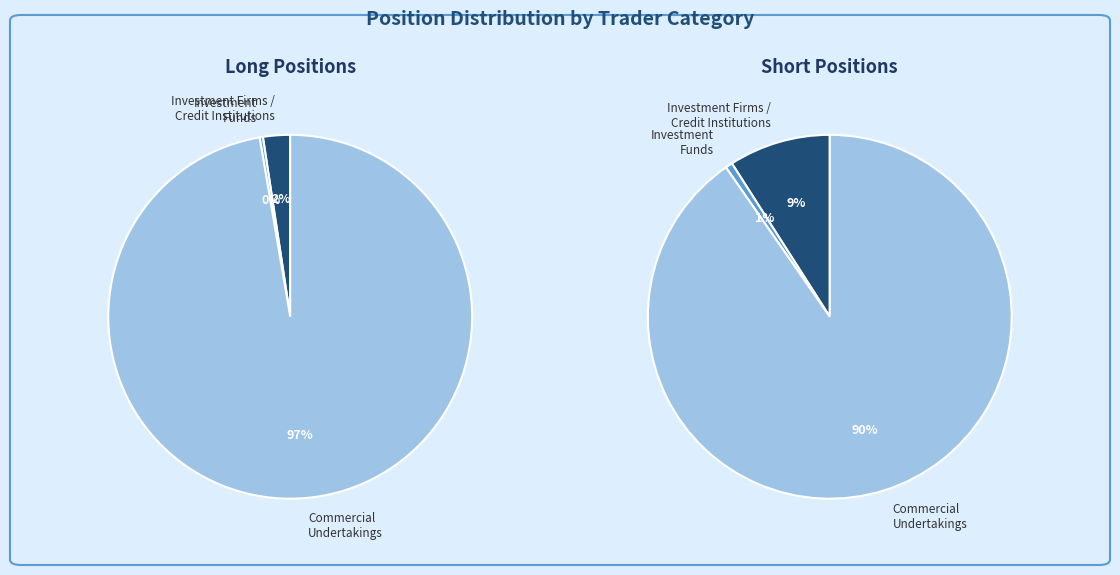

What is the difference between the highest and lowest values at long_values?

822